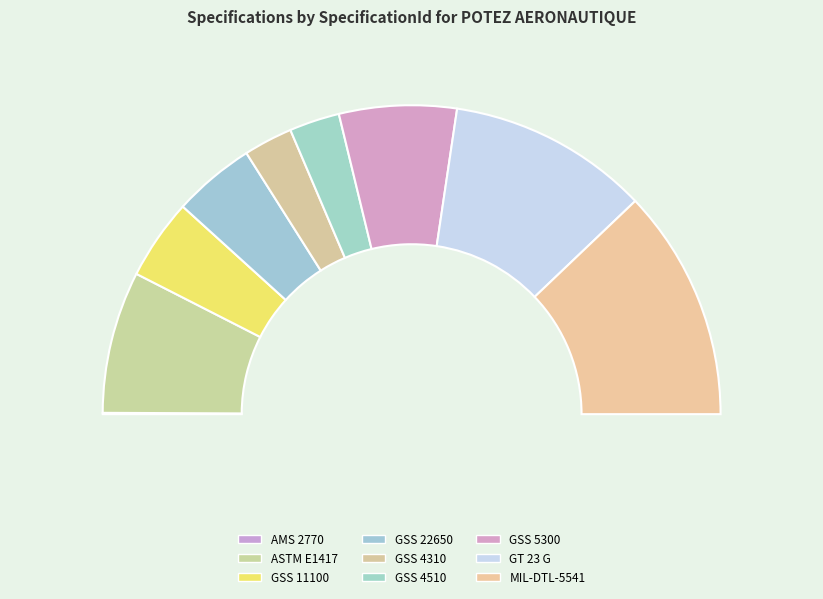

Which slice is the smallest?

AMS 2770